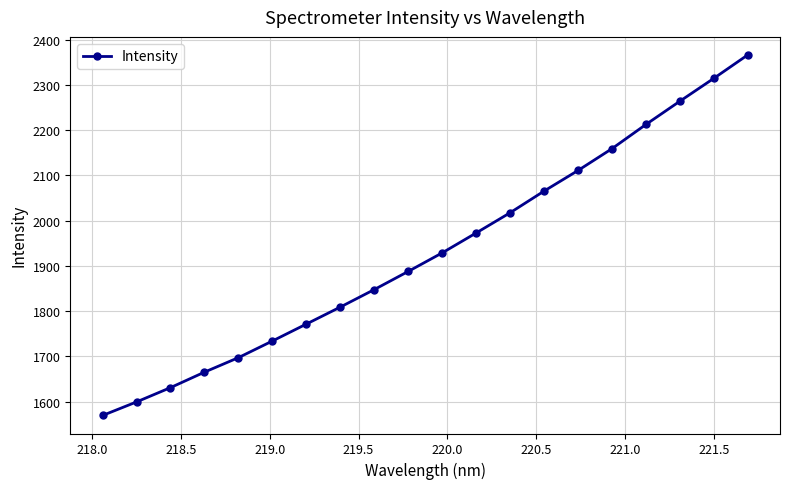

What is the difference between the maximum and second lowest values?

767.2